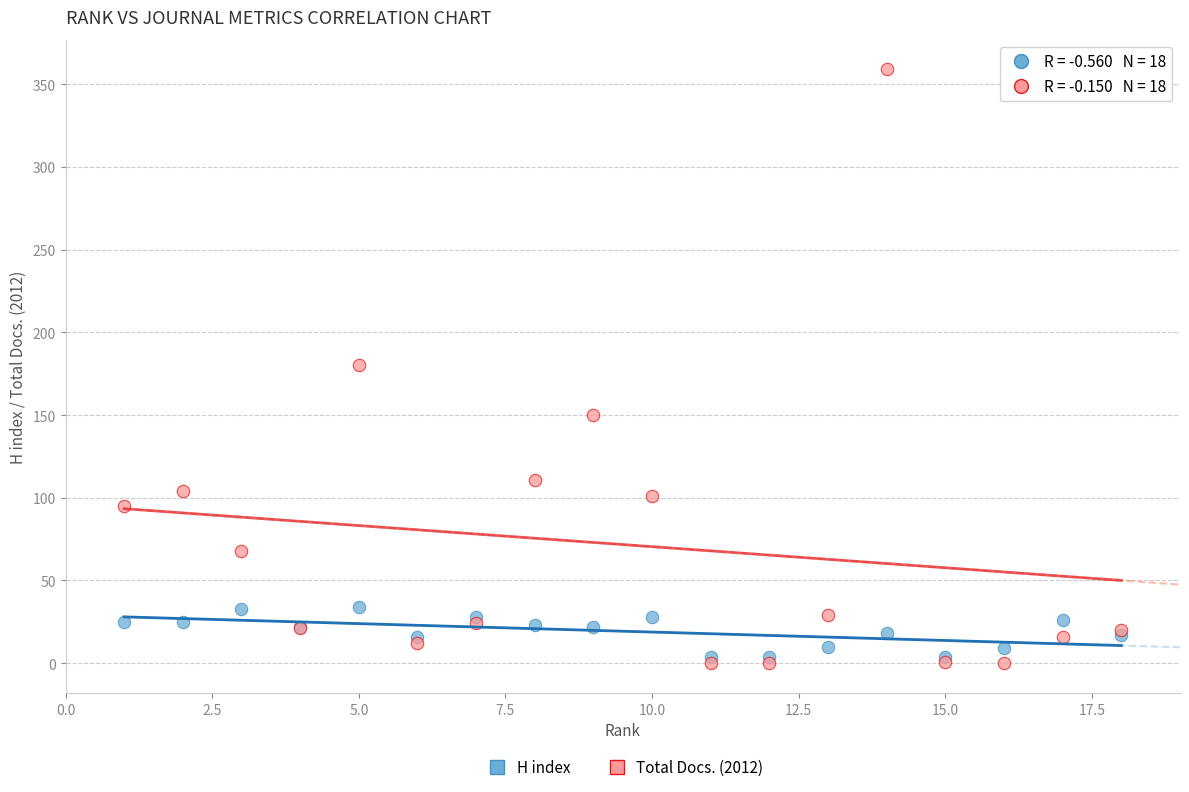

Which series reaches the maximum Y coordinate?

Total Docs. (2012)